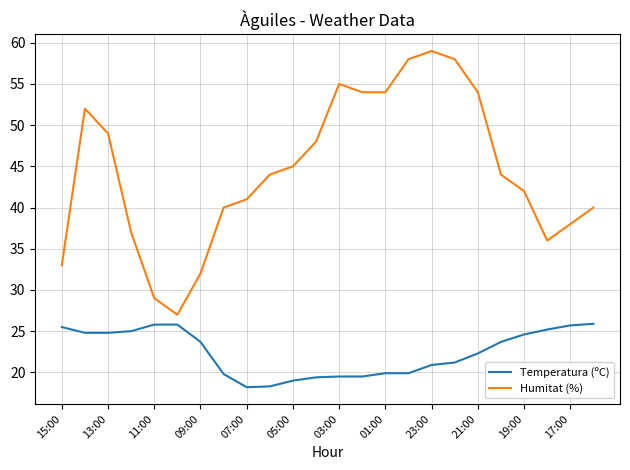

True or false: Humitat (%) and Temperatura (ºC) intersect in this chart.

False